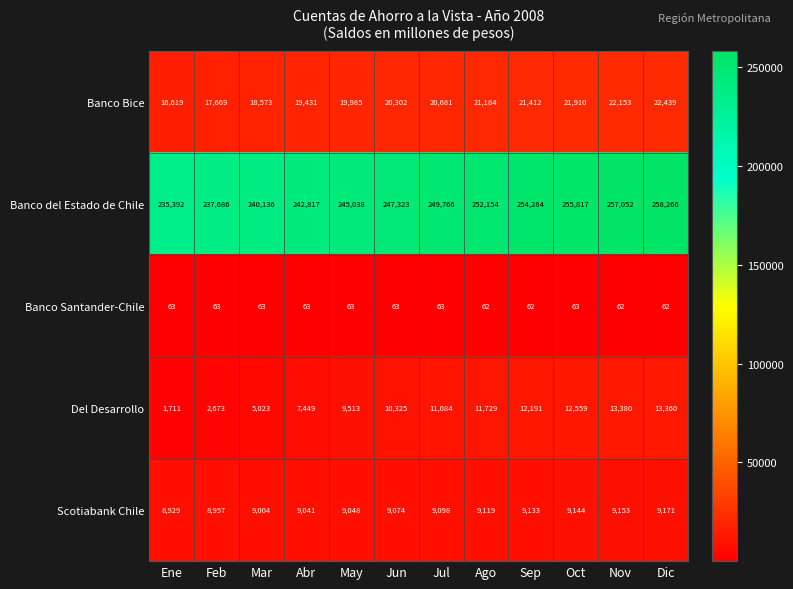

What is the spread (max minus min) of values at Oct?

255754